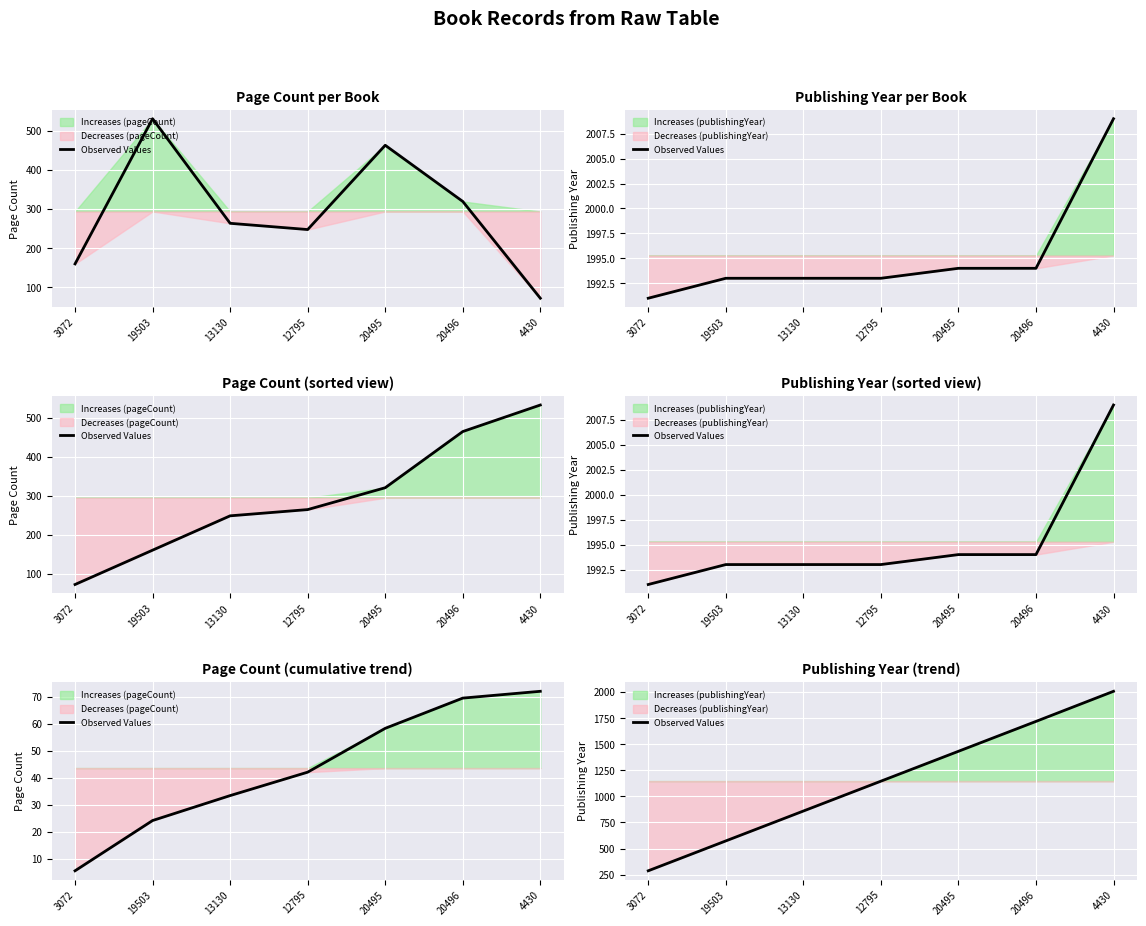

What position from the right is 13130?

5